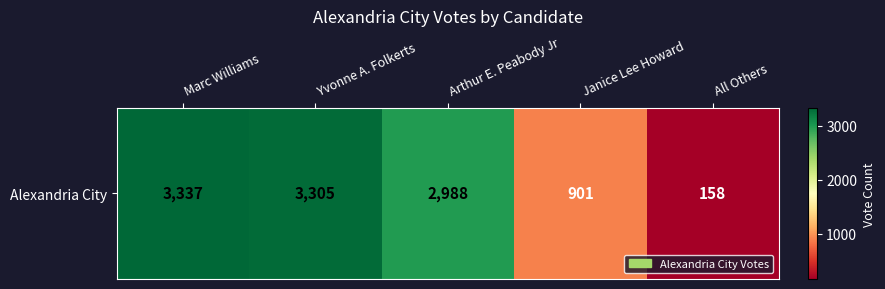

What is the average value?

2138